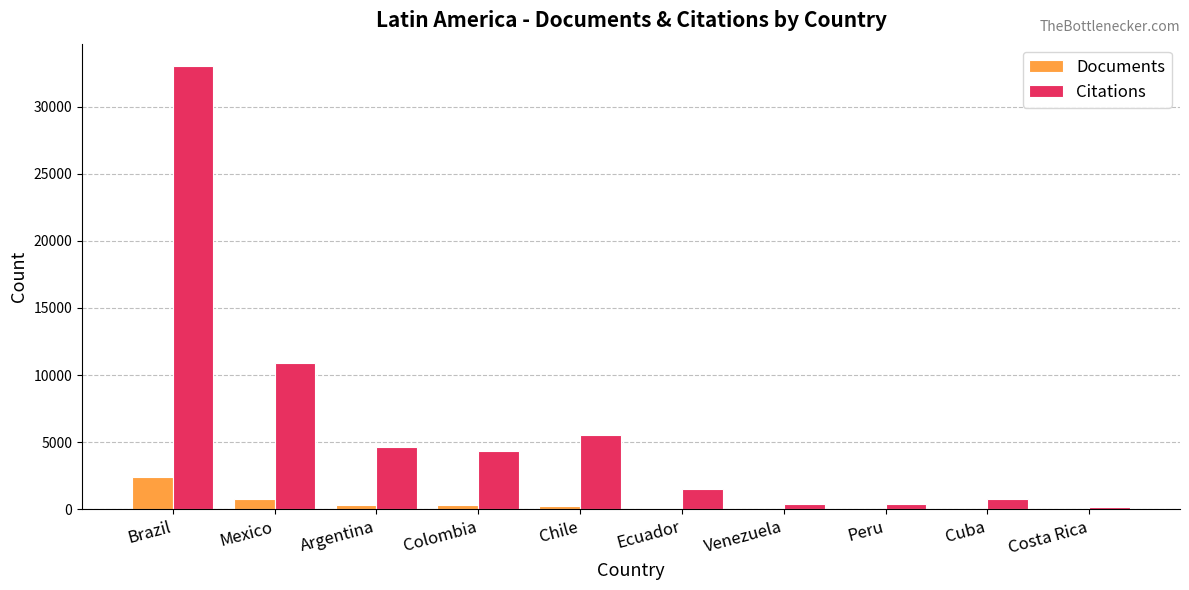

What value does the Citations series have at Brazil?

33031